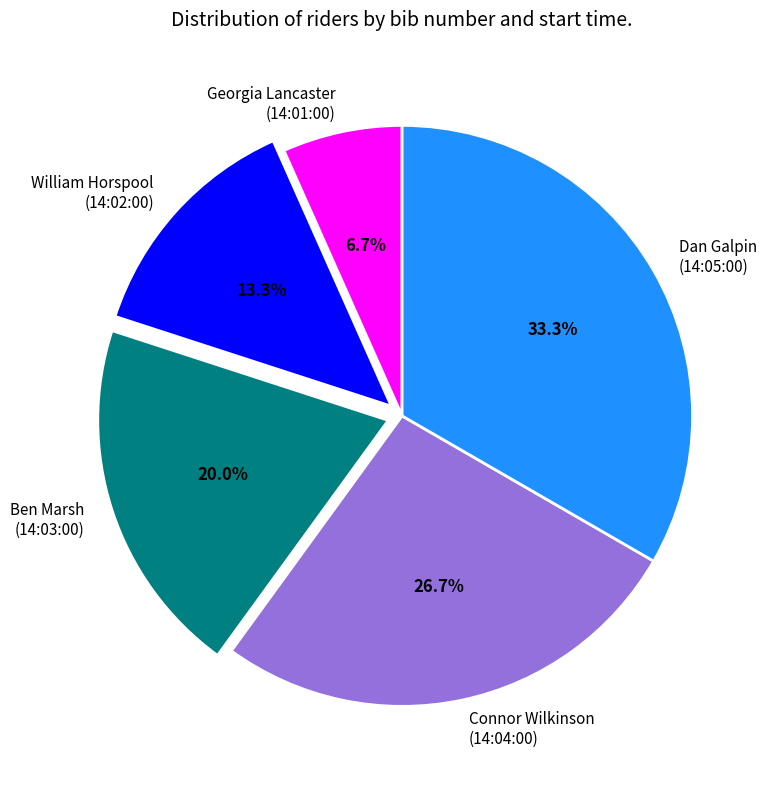

To the nearest percent, what is the difference between the largest and smallest slice percentages?

27%